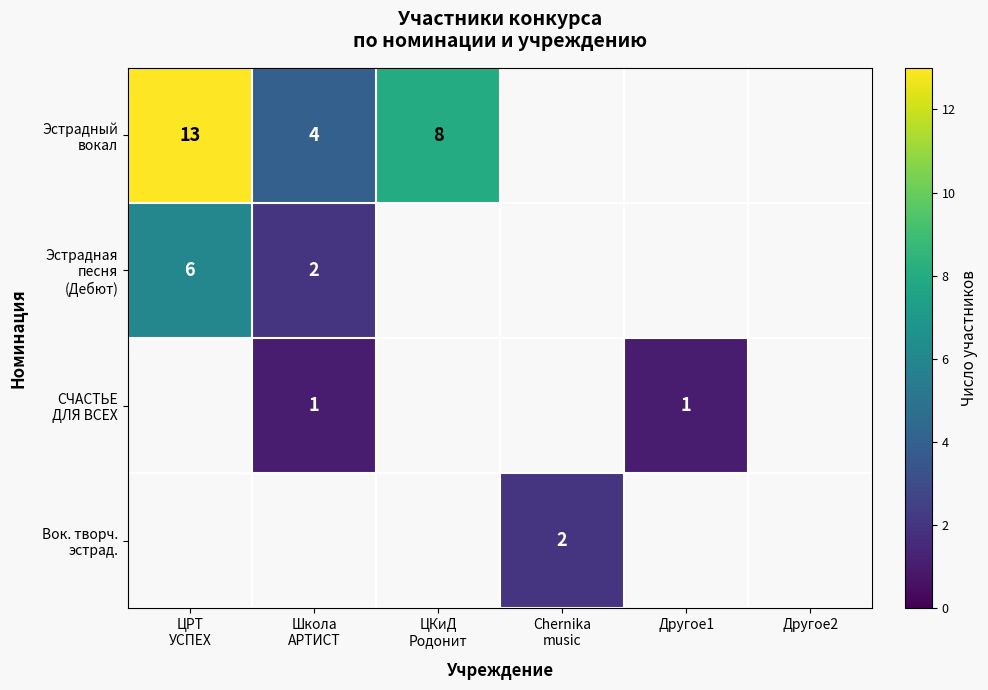

Count the СЧАСТЬЕ ДЛЯ ВСЕХ values in the range 1 to 2.

2